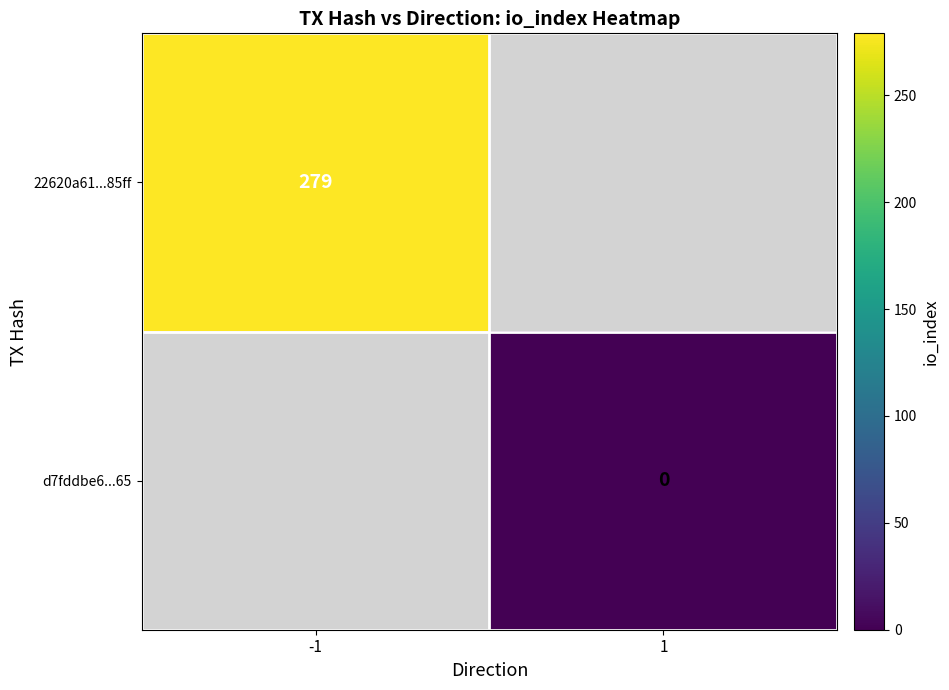

Is the value of 22620a61...85ff at -1 greater than the value of d7fddbe6...65 at 1?

Yes